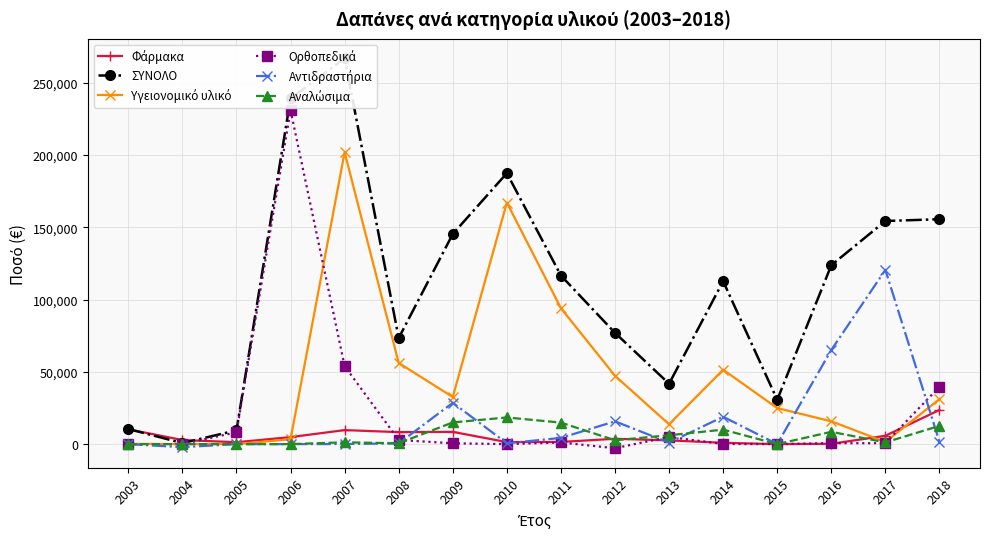

The value of Υγειονομικό υλικό at 2003 is 194.3. True or false?

True